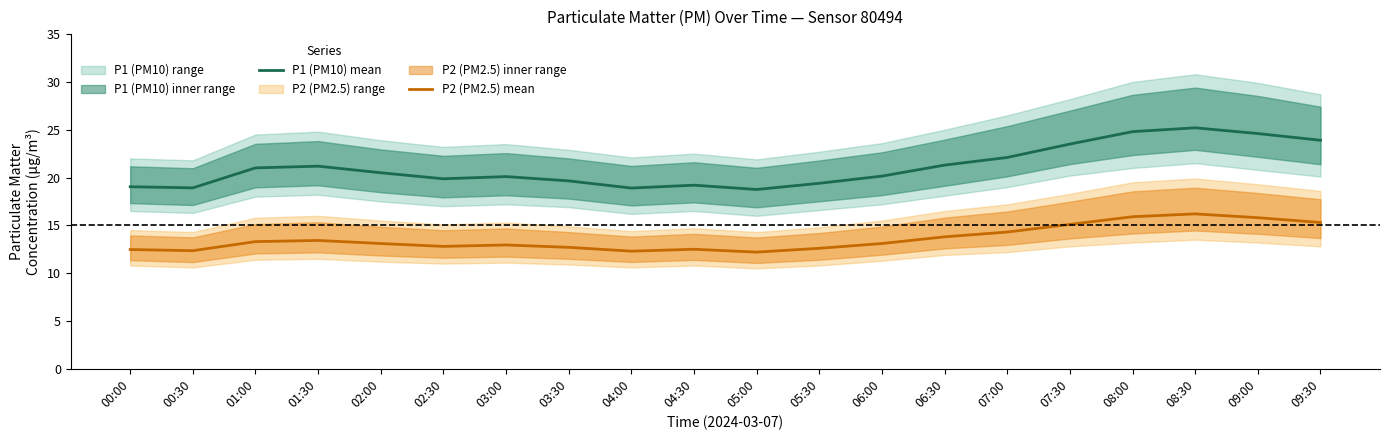

What is the total value across all series at 04:00?

31.2